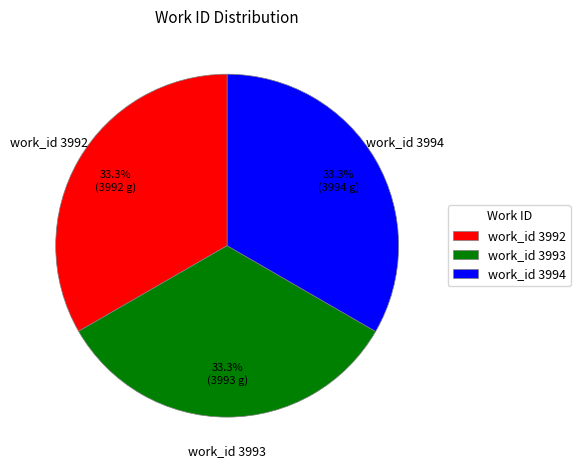

To the nearest percent, what percentage of the pie is work_id 3994?

33%